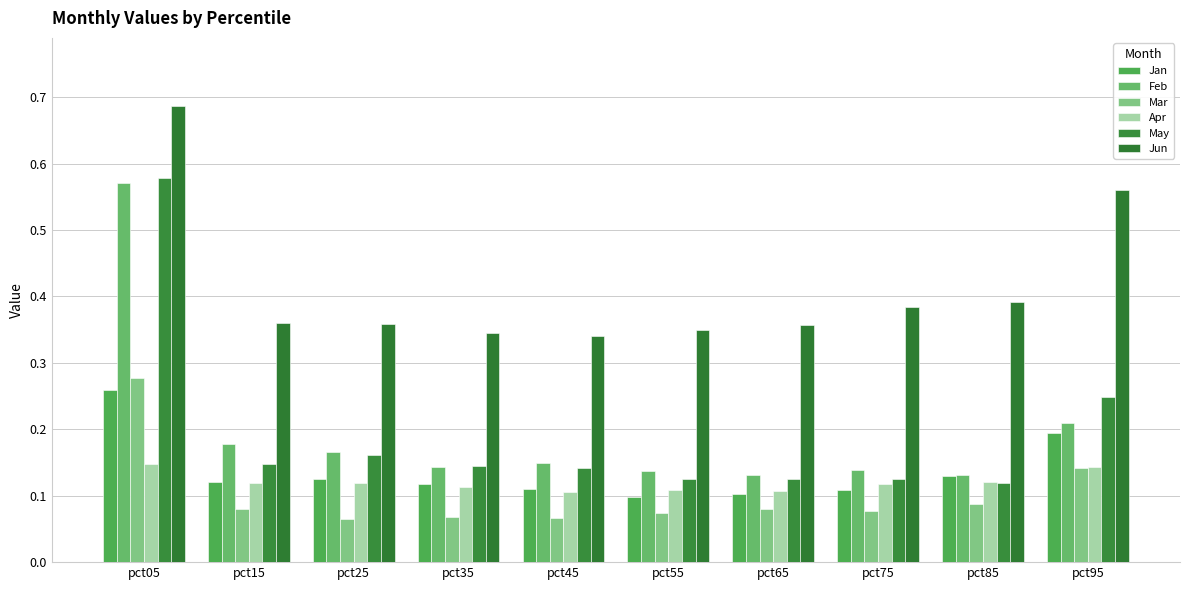

Is the value of Jun at pct35 greater than the value of Jan at pct75?

Yes